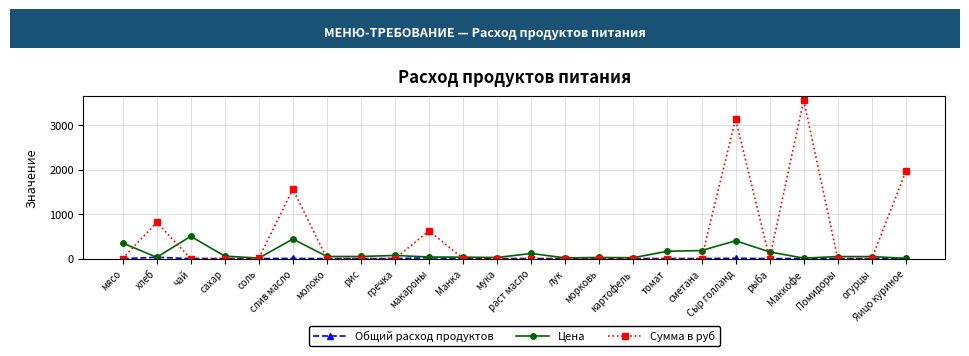

Which series has the widest spread of values?

Сумма в руб